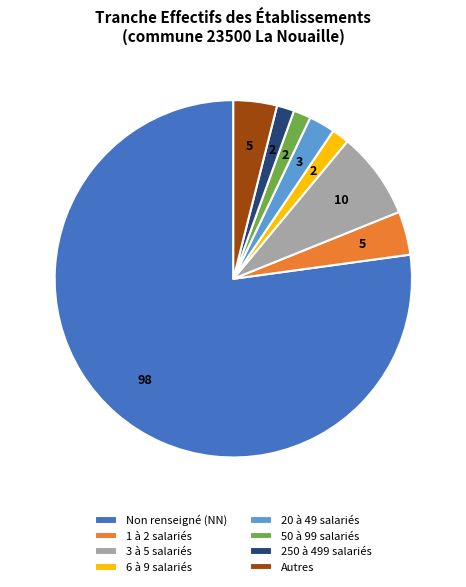

Is the sum of 250 à 499 salariés and 50 à 99 salariés greater than half?

No